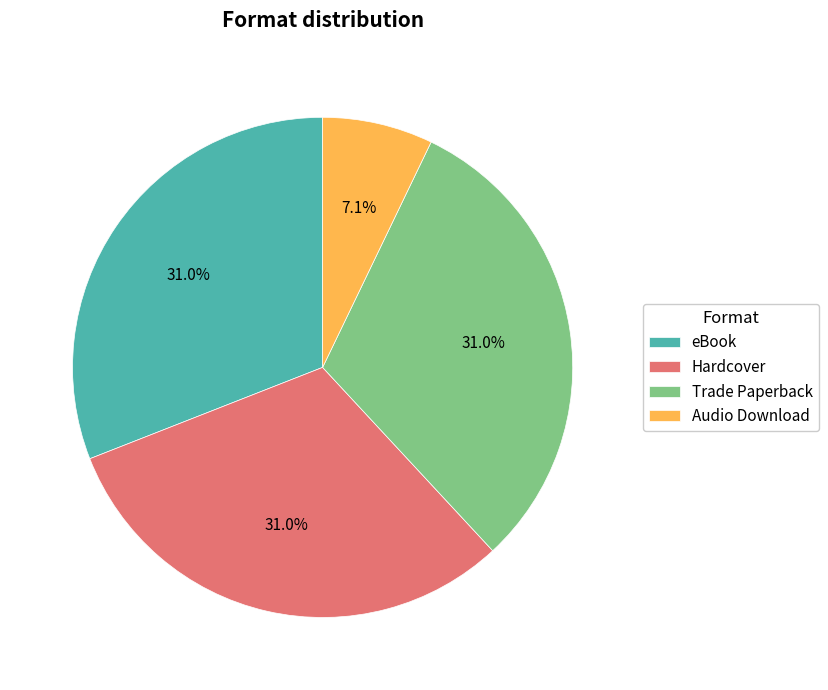

To the nearest percent, what percentage of the pie is Trade Paperback?

31%